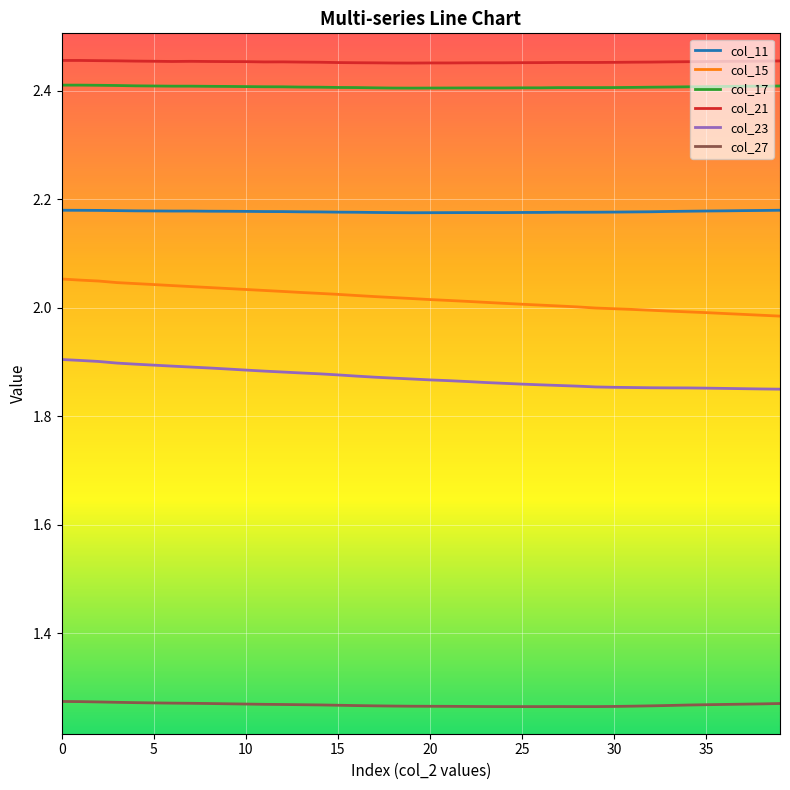

What is the lowest value of the col_17 series?

2.4